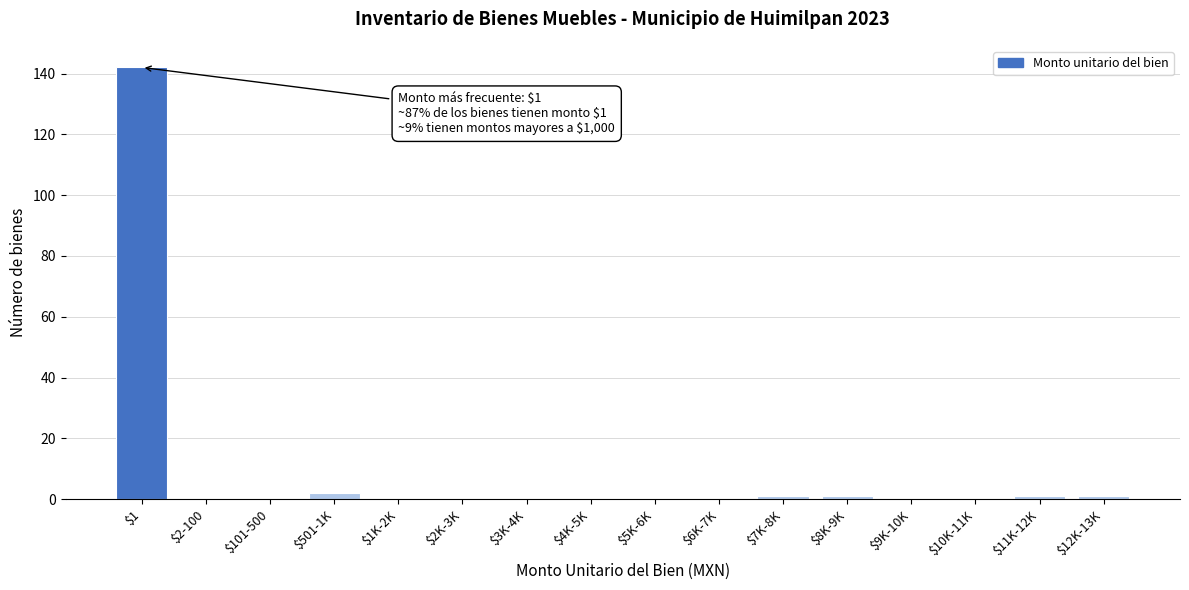

Is it true that the value at $6K-7K is 0?

True